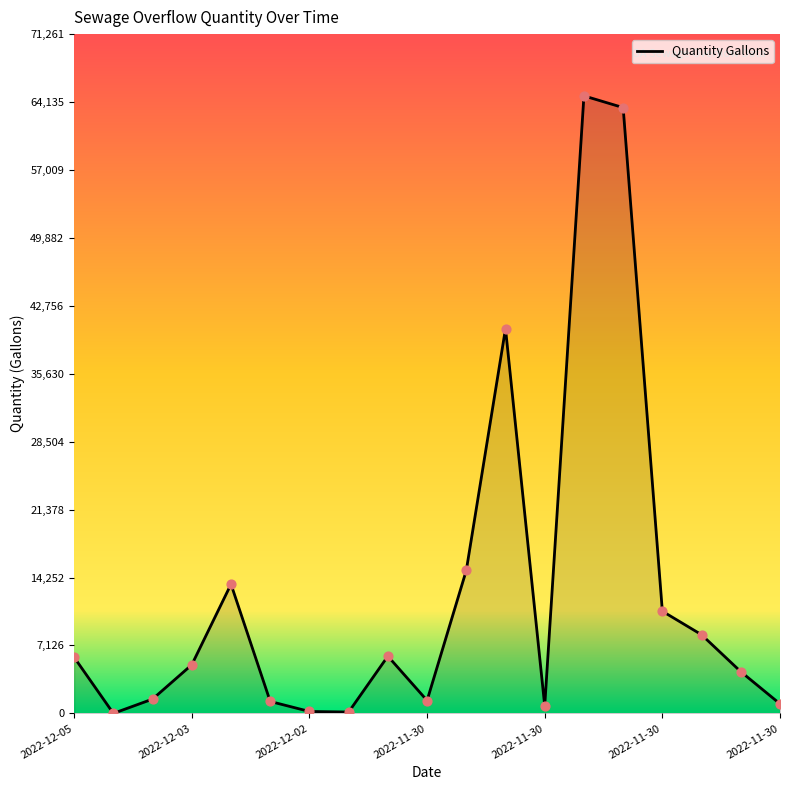

What is the difference between the maximum and minimum values?

64783